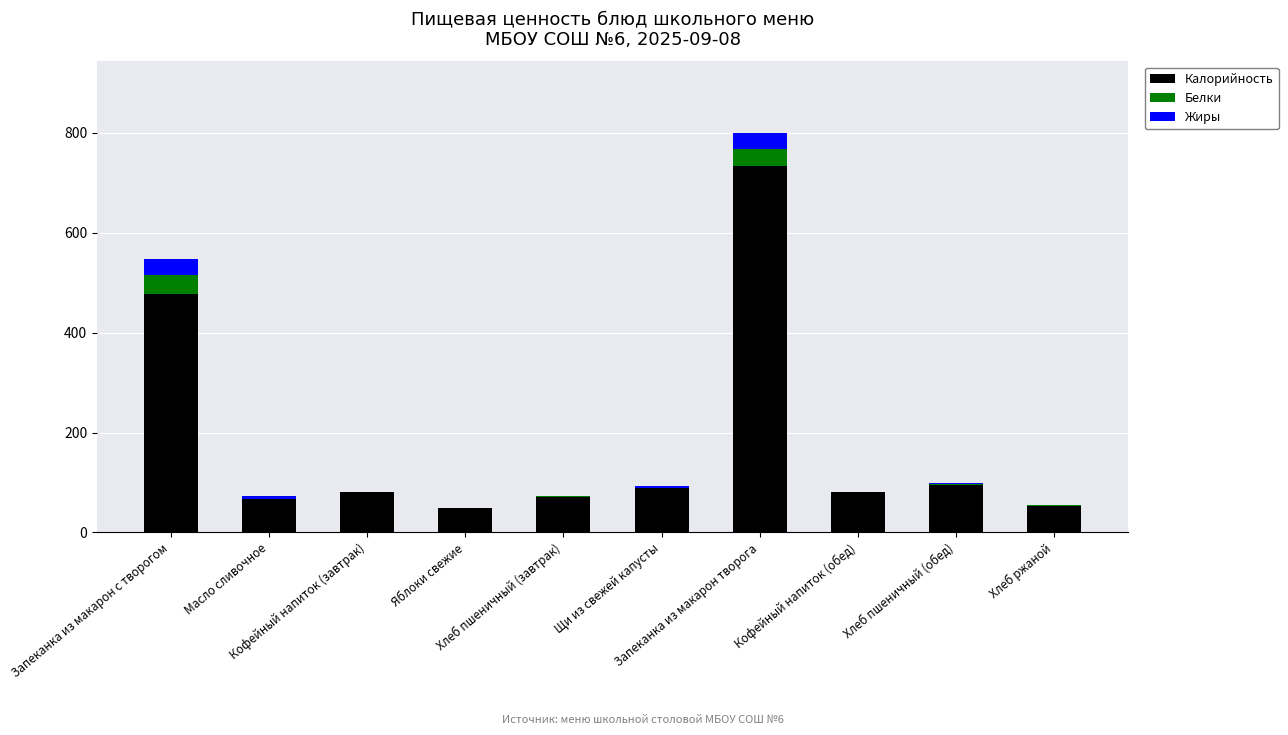

What is the maximum value for Калорийность?

734.3